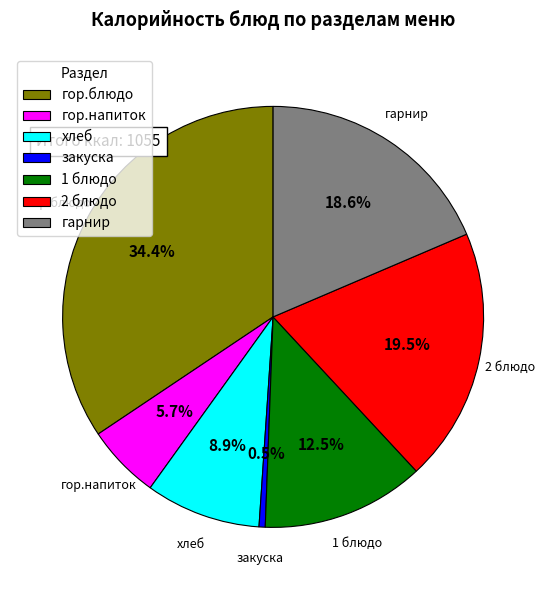

What percentage is the хлеб slice, to the nearest percent?

9%